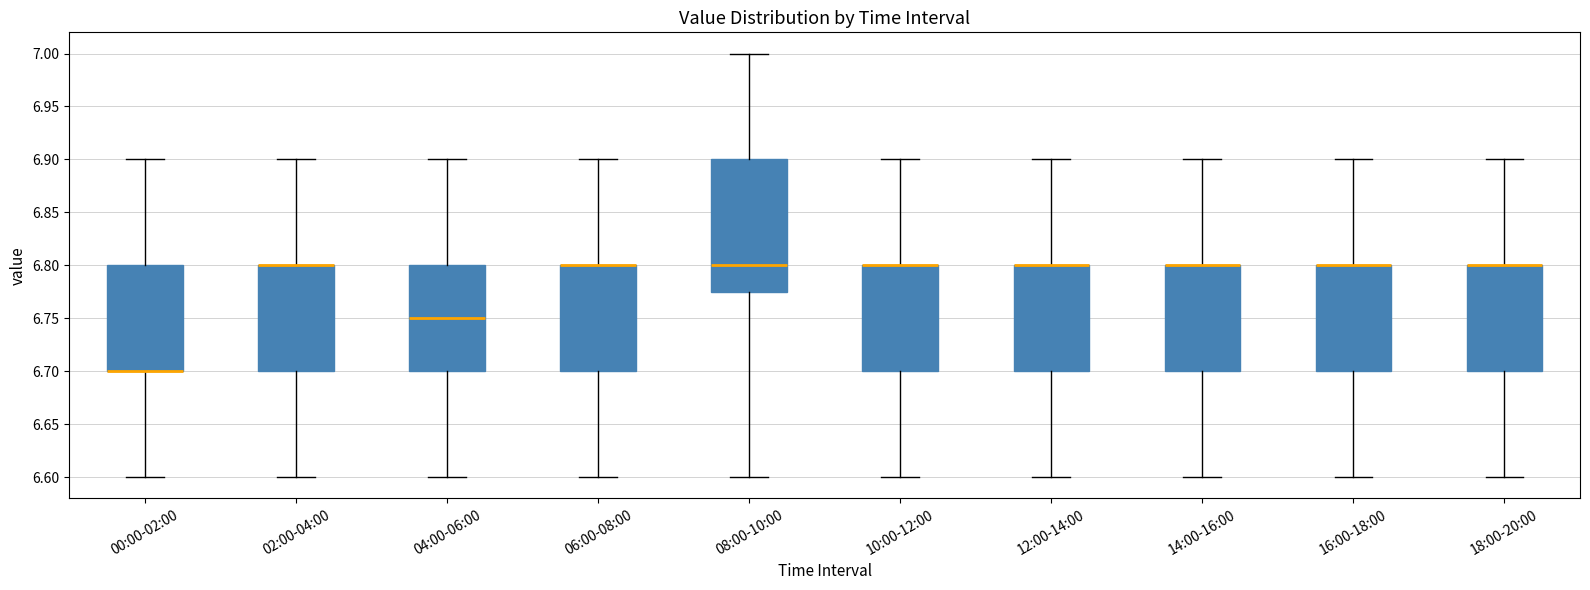

Reading left to right, transcribe this box plot: for each box, give where its median line is, the range the box spans, and where its two whiskers end, as read against the y-axis. The values are not printed on the chart, so give them approximately, as read against the axis.

00:00-02:00: median 6.700 (drawn on the box's lower edge), box 6.700 to 6.800, whiskers 6.600 to 6.900
02:00-04:00: median 6.800 (drawn on the box's upper edge), box 6.700 to 6.800, whiskers 6.600 to 6.900
04:00-06:00: median 6.750, box 6.700 to 6.800, whiskers 6.600 to 6.900
06:00-08:00: median 6.800 (drawn on the box's upper edge), box 6.700 to 6.800, whiskers 6.600 to 6.900
08:00-10:00: median 6.800, box 6.775 to 6.900, whiskers 6.600 to 7.000
10:00-12:00: median 6.800 (drawn on the box's upper edge), box 6.700 to 6.800, whiskers 6.600 to 6.900
12:00-14:00: median 6.800 (drawn on the box's upper edge), box 6.700 to 6.800, whiskers 6.600 to 6.900
14:00-16:00: median 6.800 (drawn on the box's upper edge), box 6.700 to 6.800, whiskers 6.600 to 6.900
16:00-18:00: median 6.800 (drawn on the box's upper edge), box 6.700 to 6.800, whiskers 6.600 to 6.900
18:00-20:00: median 6.800 (drawn on the box's upper edge), box 6.700 to 6.800, whiskers 6.600 to 6.900